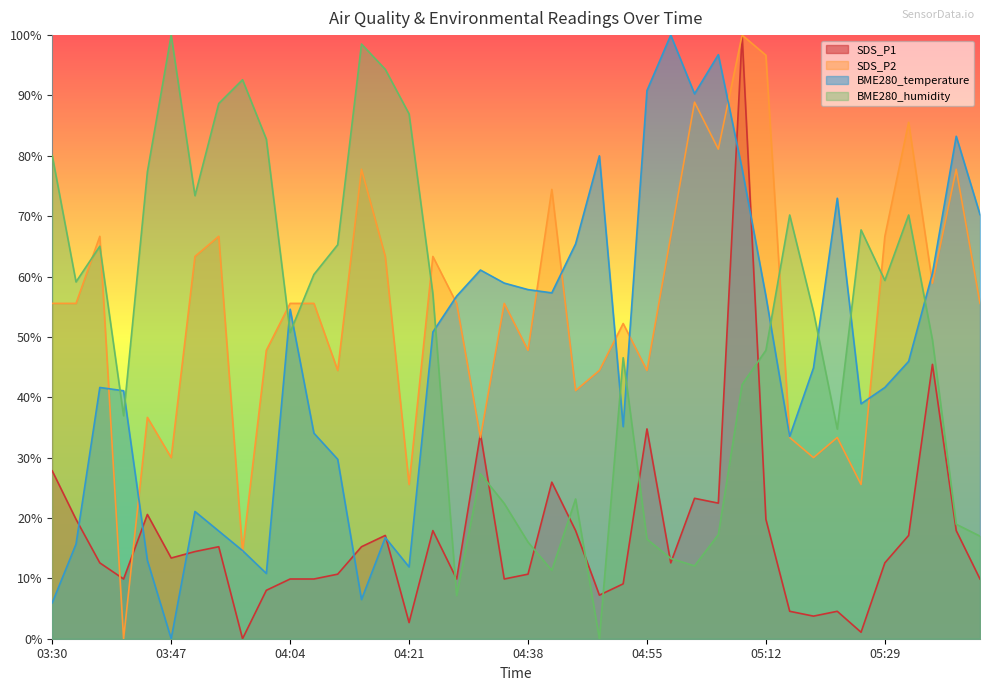

Which has a higher value, 04:01 or 03:37?

03:37